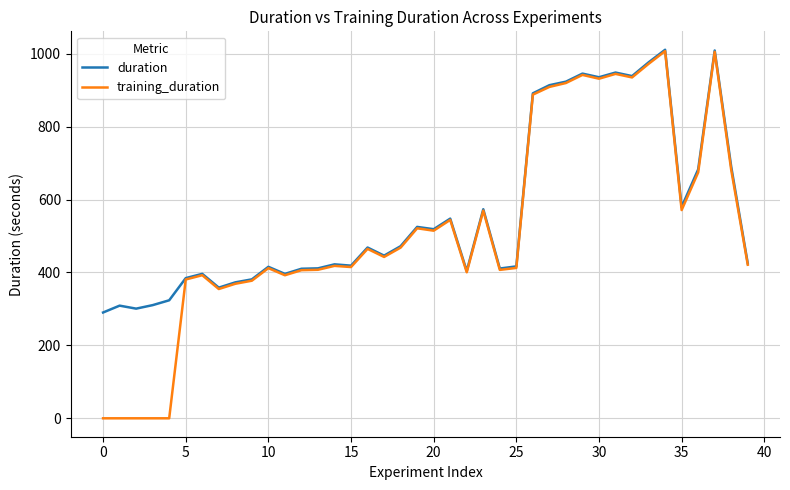

Does the chart display data point markers on the line(s)?

No